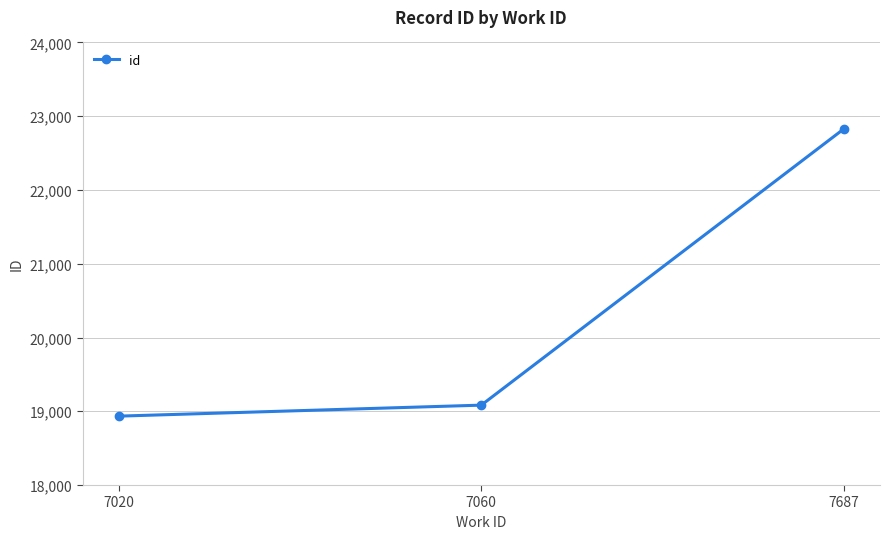

What is the change in value from 7060 to 7687?

+3744